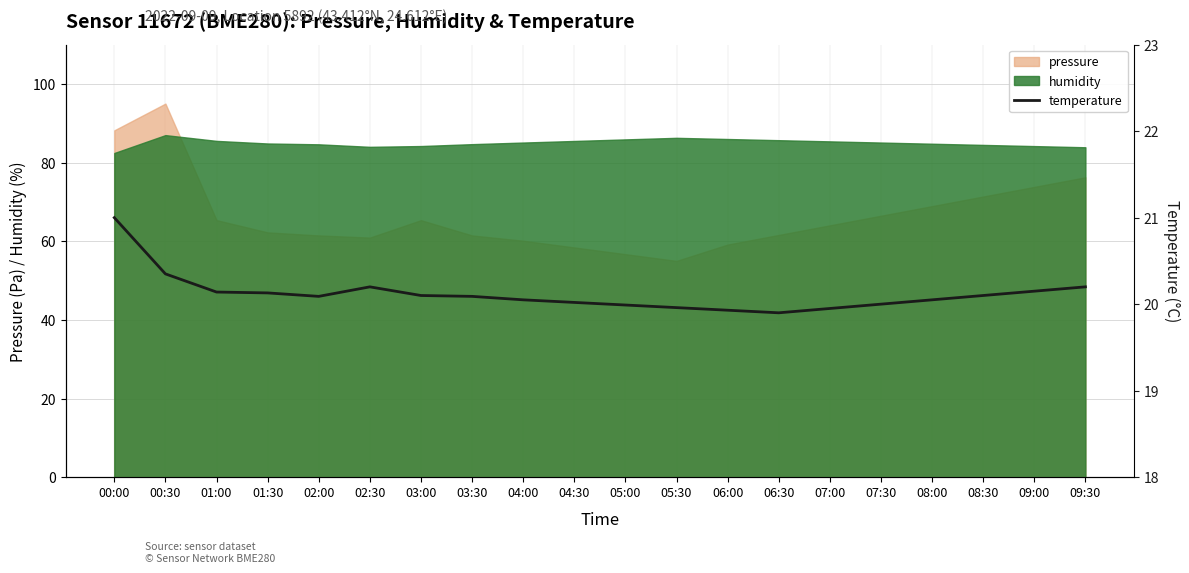

Is it true that pressure equals 29.4 at 09:30?

False